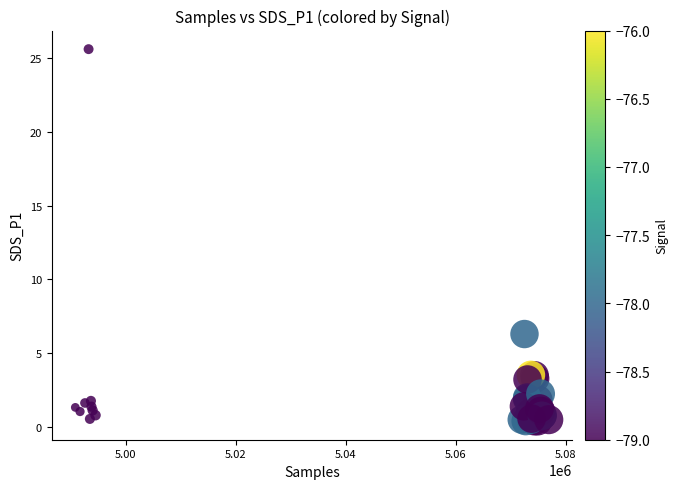

What Y value in the scatter plot is closest to 13?

6.3